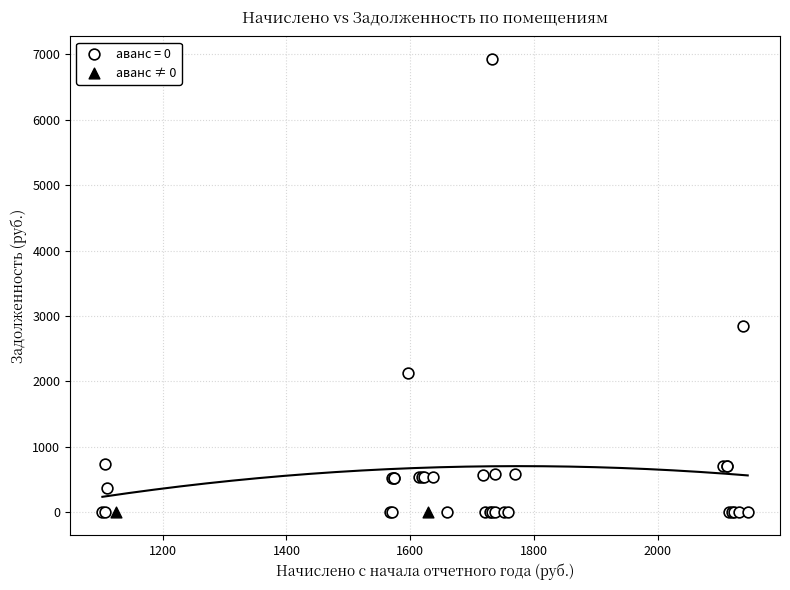

Which series contains the highest Y value?

аванс = 0